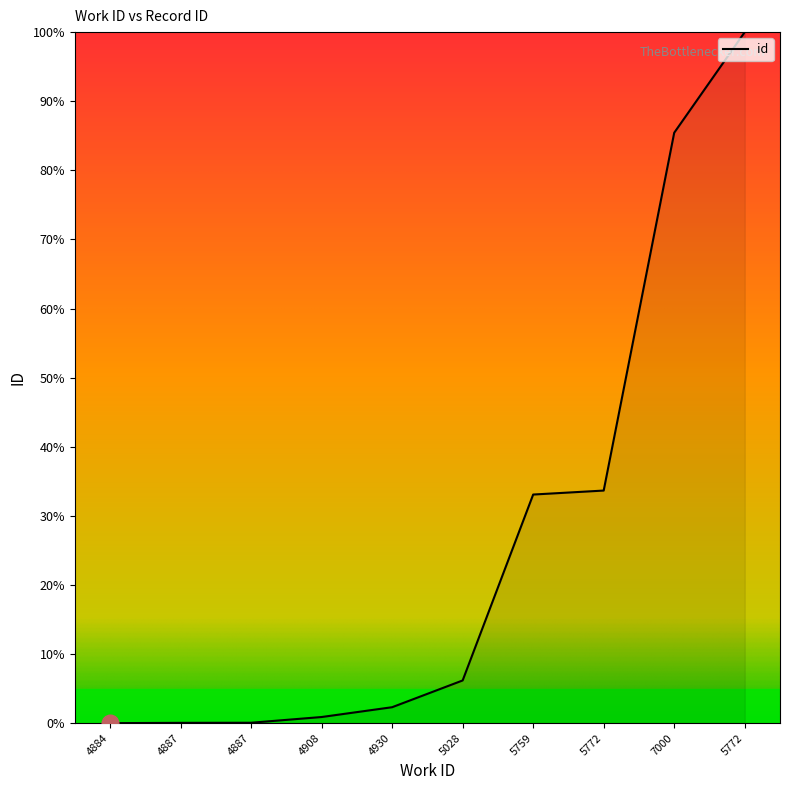

What is the greatest value displayed?

100.0